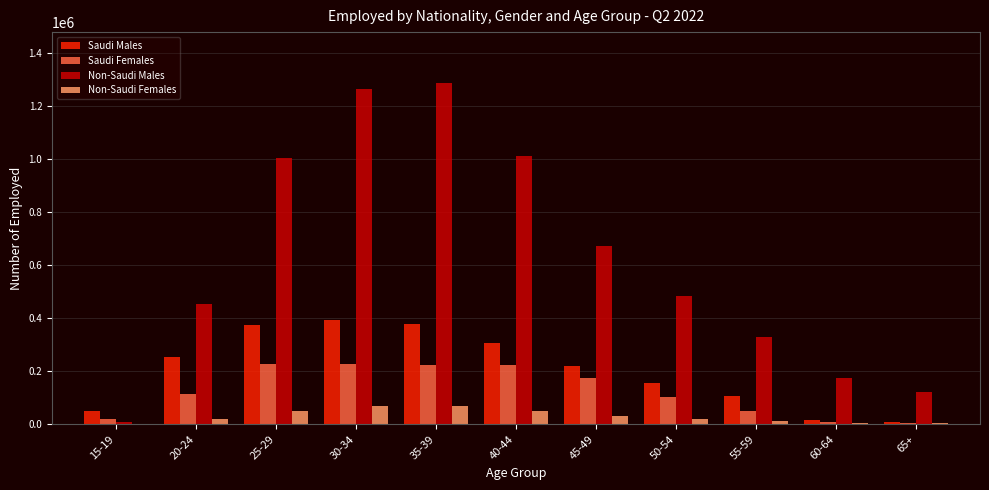

Which series has the largest total across all categories?

Non-Saudi Males